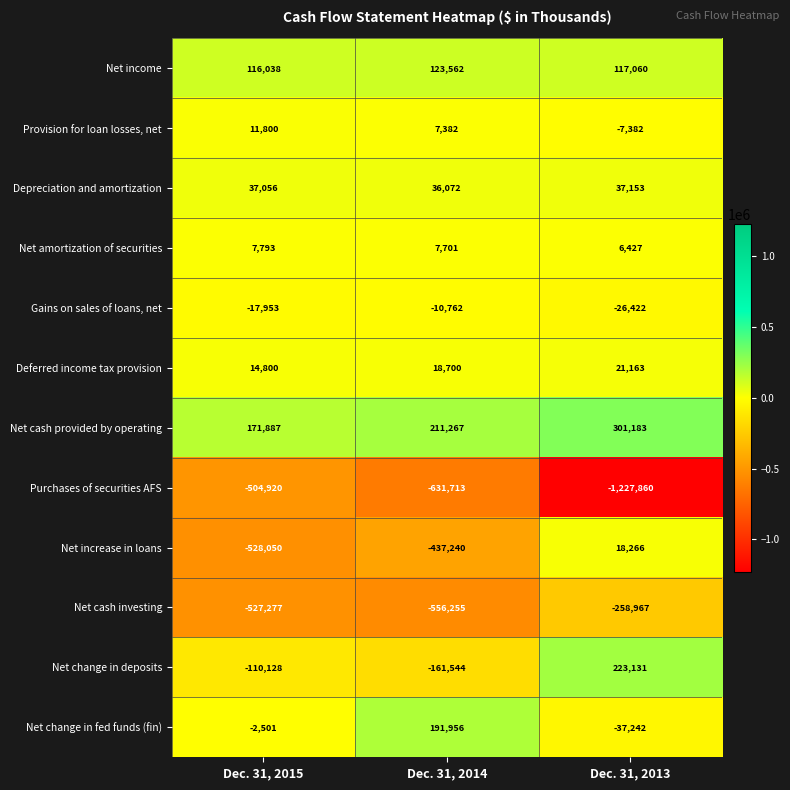

Which series has the widest spread of values?

Purchases of securities AFS